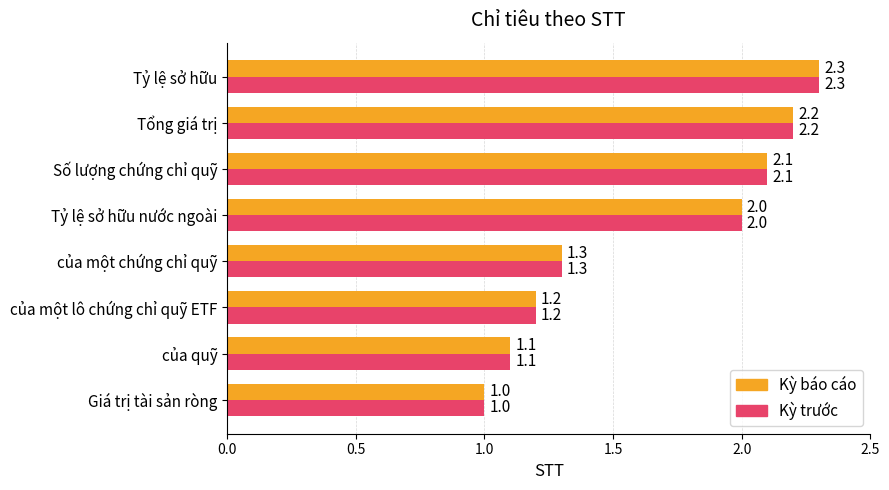

List the labels in order of Kỳ trước value, largest first.

Tỷ lệ sở hữu, Tổng giá trị, Số lượng chứng chỉ quỹ, Tỷ lệ sở hữu nước ngoài, của một chứng chỉ quỹ, của một lô chứng chỉ quỹ ETF, của quỹ, Giá trị tài sản ròng